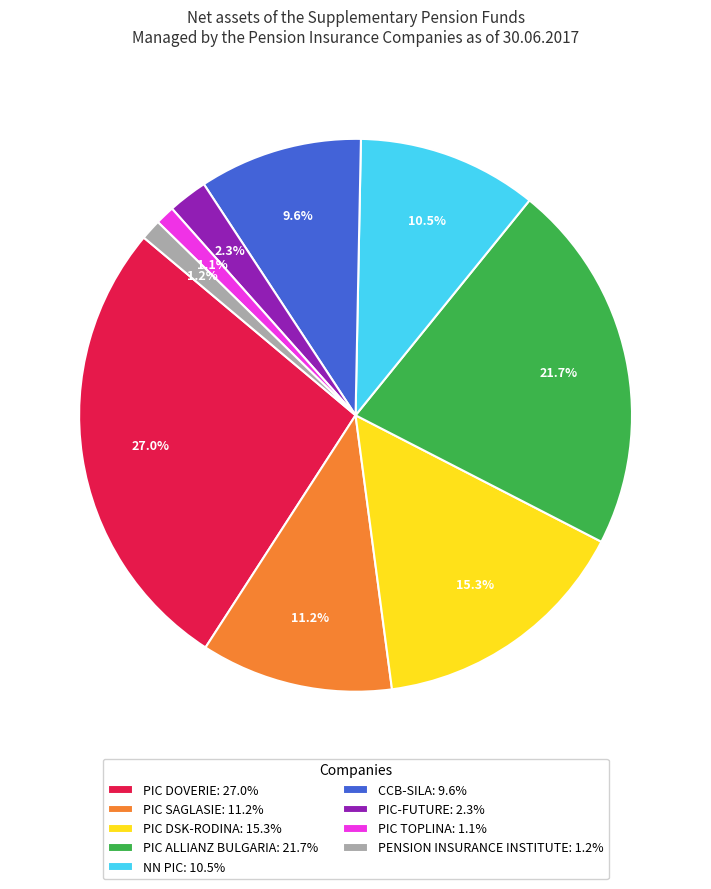

To the nearest percent, what is the average slice percentage?

11%